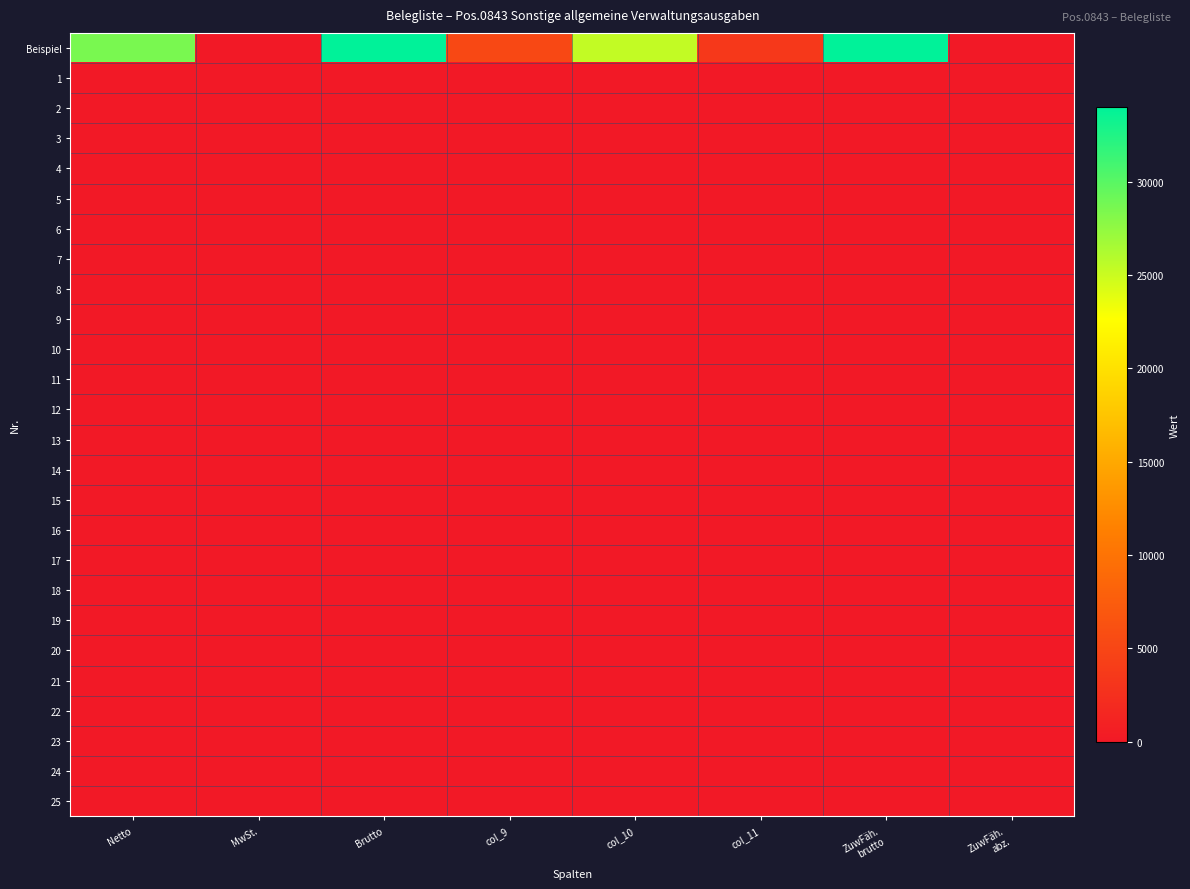

At how many categories does at least one series exceed 11464?

4